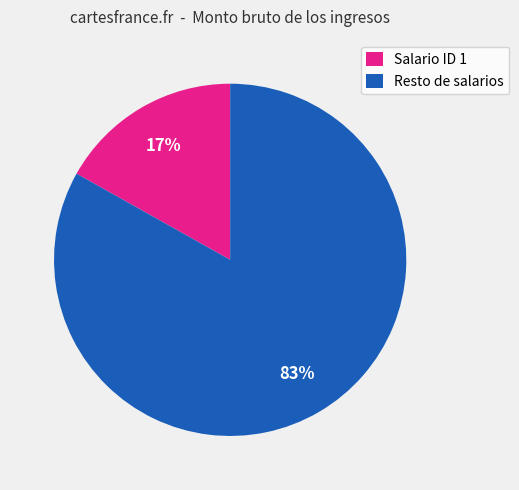

Which slice is the largest?

Resto de salarios